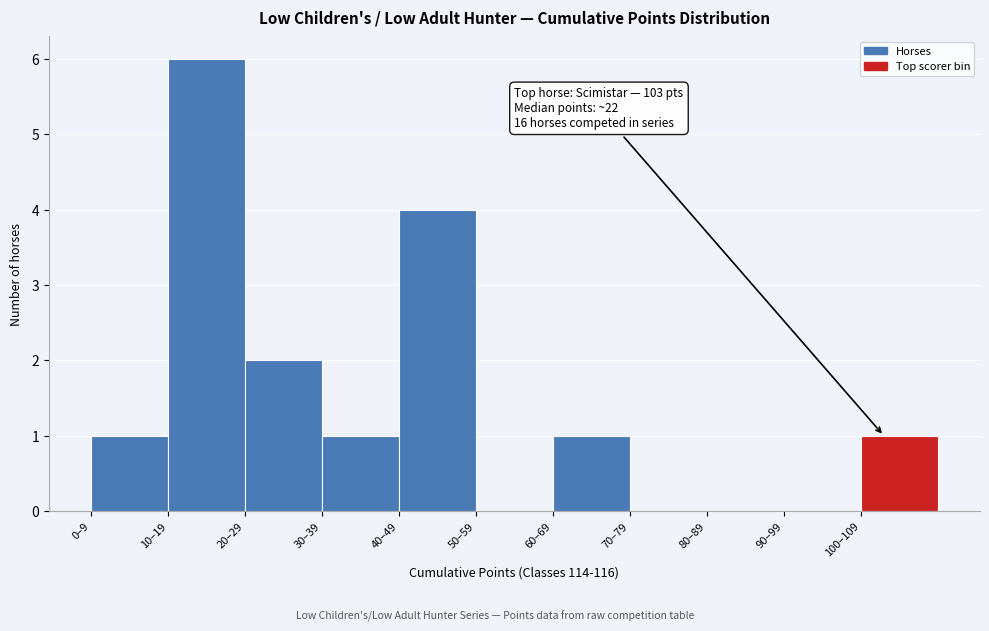

Reading left to right, list all the values displayed in this chart.

0–9=1	10–19=6	20–29=2	30–39=1	40–49=4	50–59=0	60–69=1	70–79=0	80–89=0	90–99=0	100–109=1